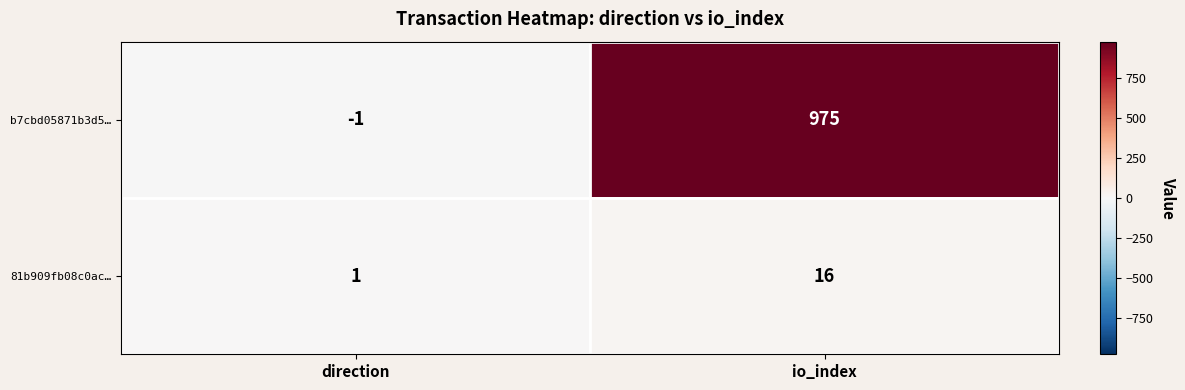

What is the difference between the maximum and minimum values in the 81b909fb08c0ac… series?

15